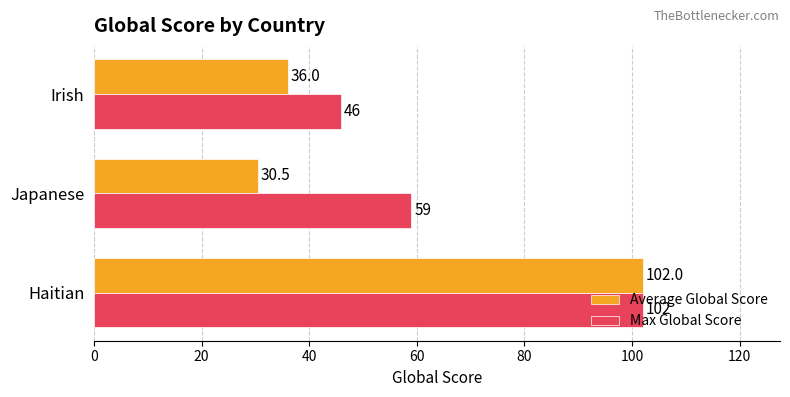

At which label is Average Global Score closest to 66?

Irish